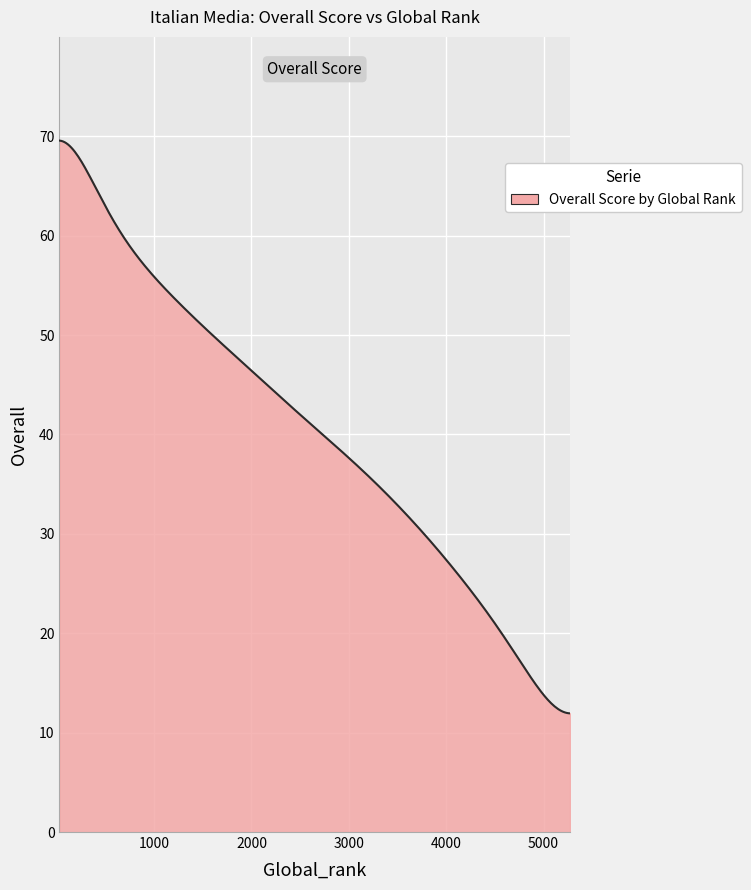

What is the minimum value shown in the chart?

11.9